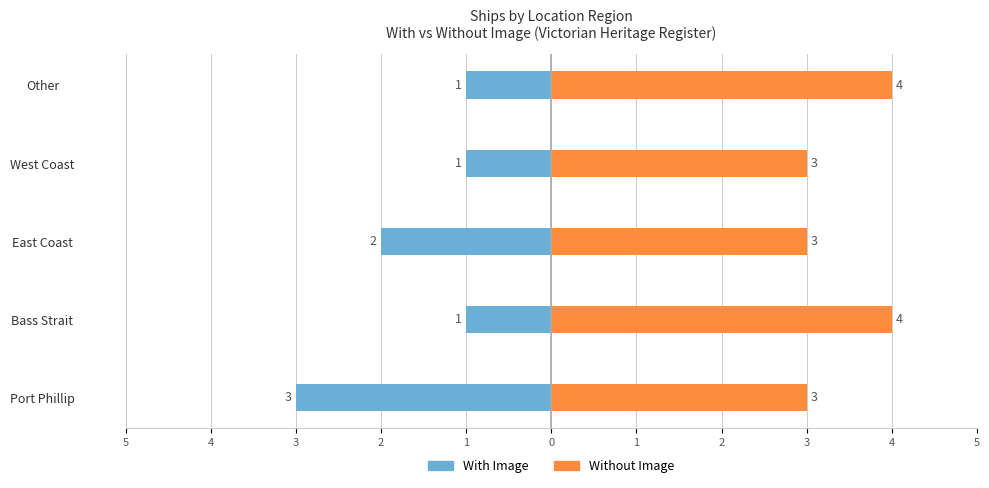

Rank the series by their average value, from highest to lowest.

Without Image, With Image